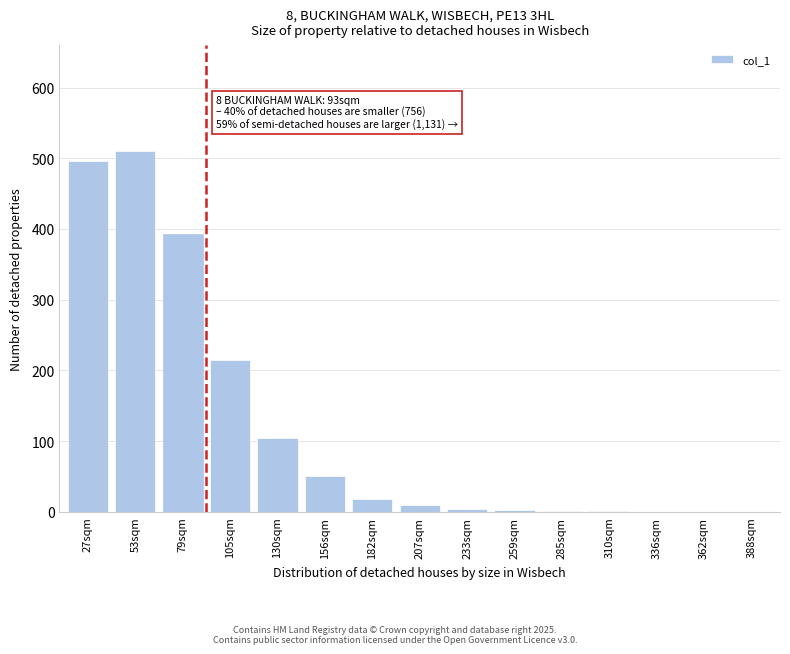

What is the ratio of the value at 53sqm to the value at 79sqm?

1.3